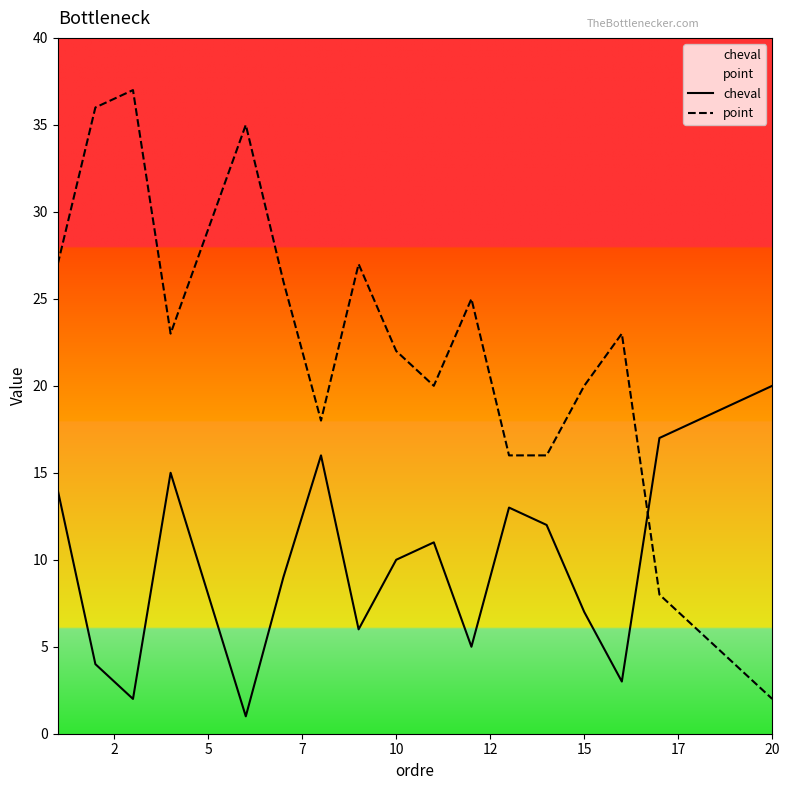

How many lines are shown in the chart?

2